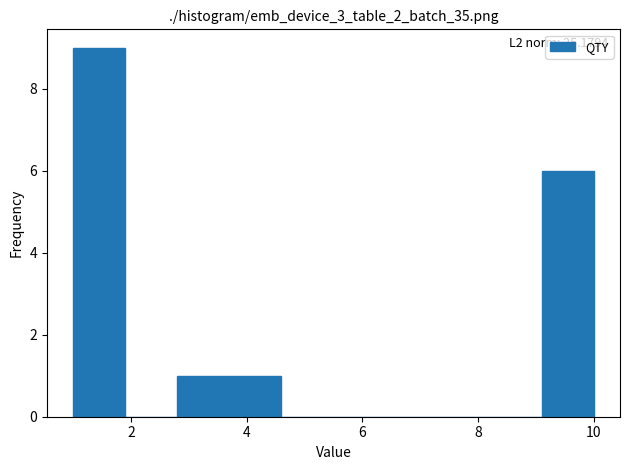

Which range on the x-axis has the tallest bar?

1.0 to 1.9